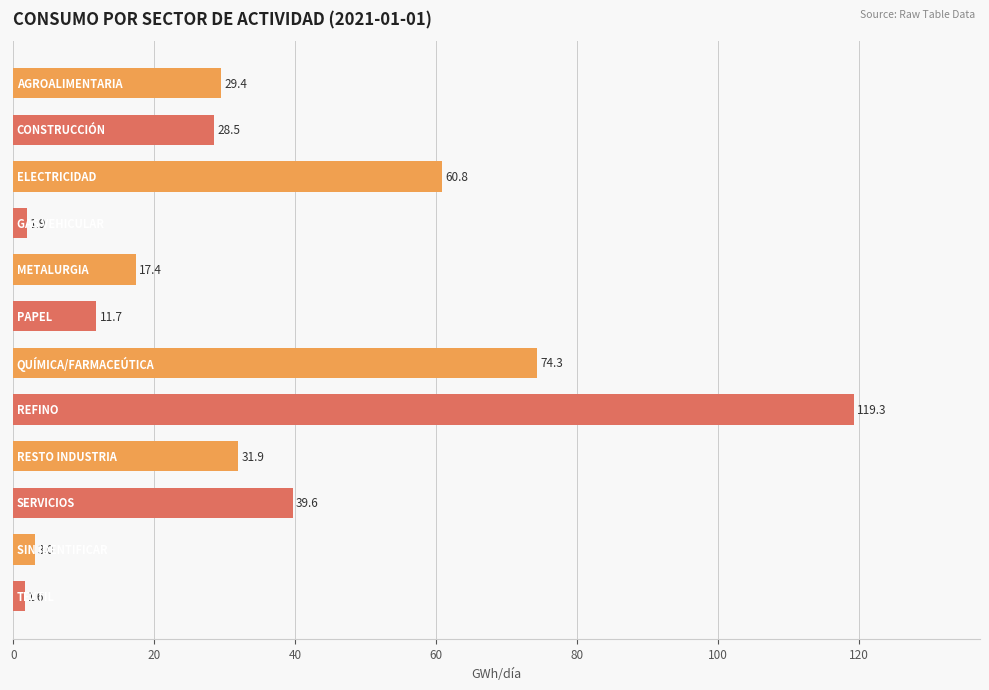

What is the difference between the maximum and minimum values?

117.7